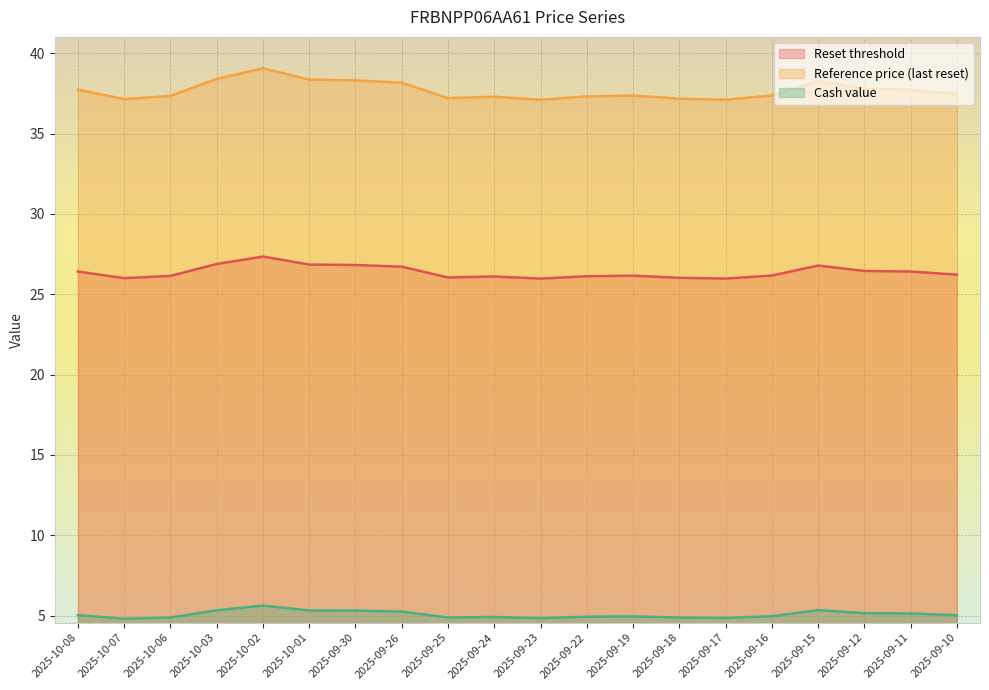

Is it true that Cash value equals 3.5 at 2025-10-08?

False